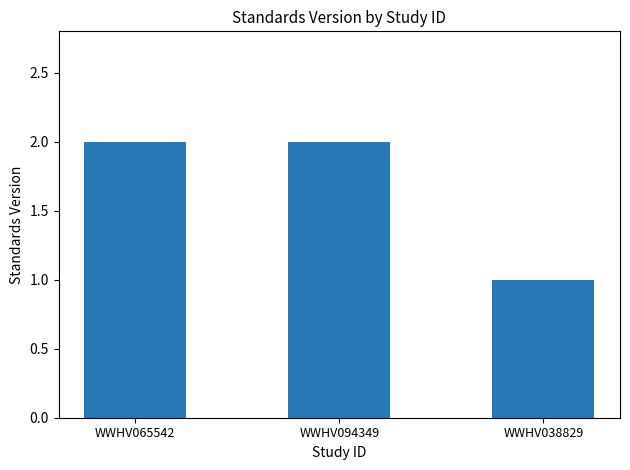

What is the label of the 2nd bar from the right?

WWHV094349